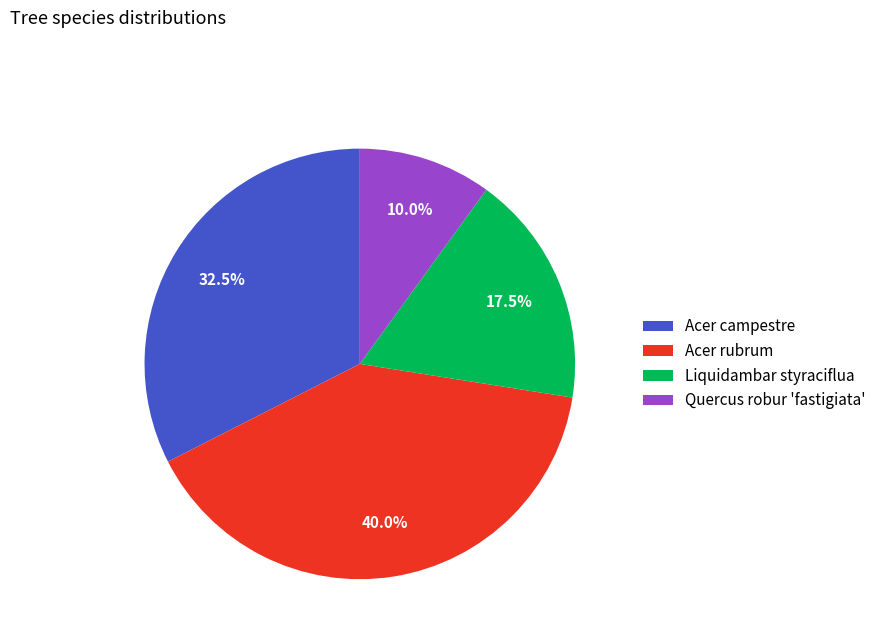

Which category has the smallest portion of the pie?

Quercus robur 'fastigiata'